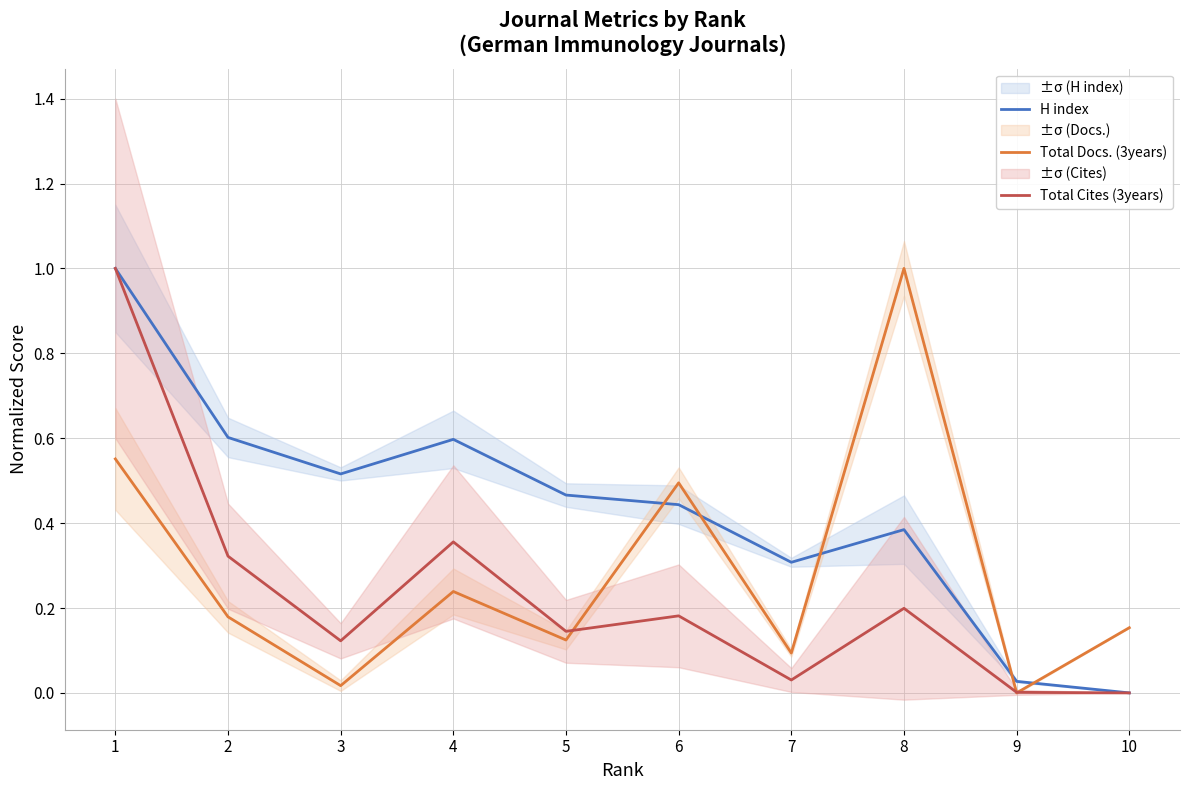

At which category does the chart reach its peak across all series?

1